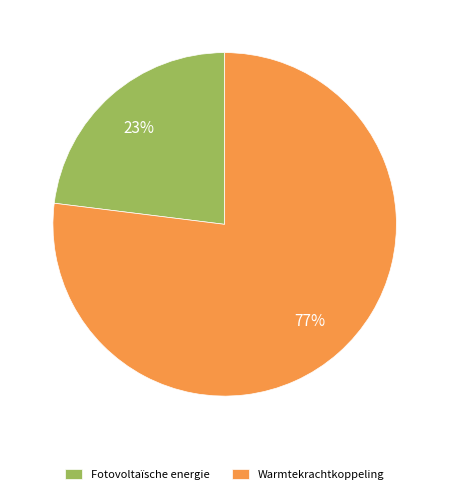

Rank the categories by value from highest to lowest.

Warmtekrachtkoppeling, Fotovoltaïsche energie